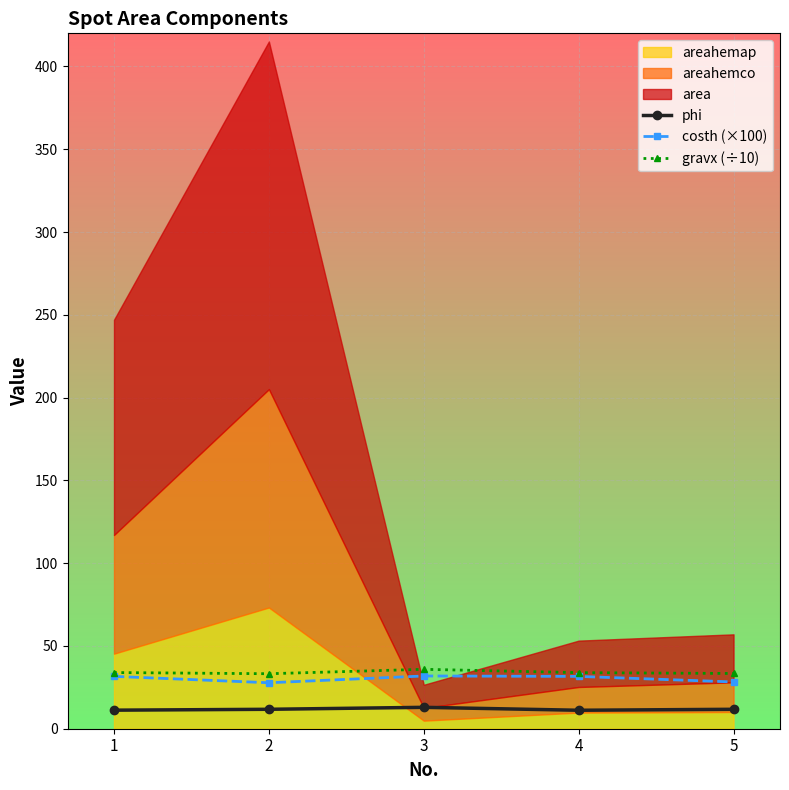

Which series has the widest spread of values?

costh (×100)